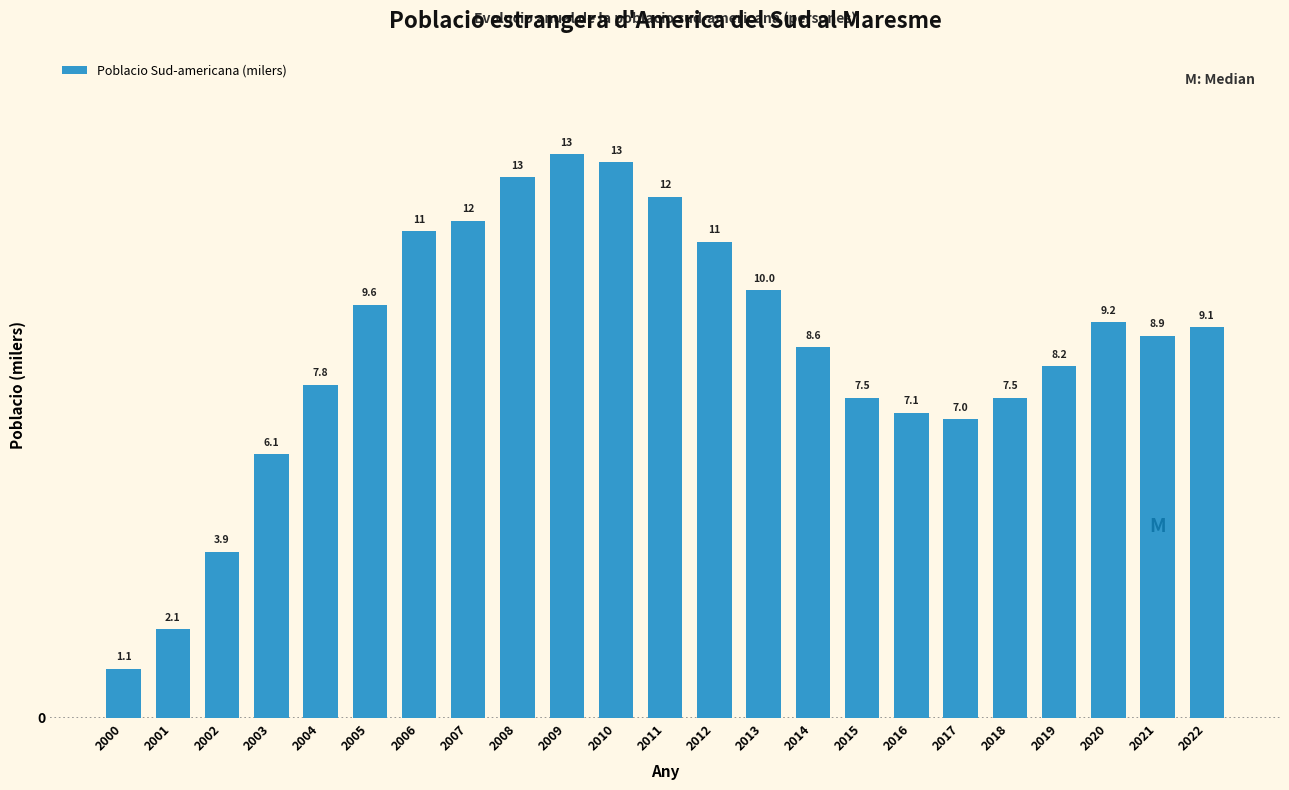

Reading left to right, extract all data points from this chart.

2000=1.1	2001=2.1	2002=3.9	2003=6.1	2004=7.8	2005=9.6	2006=11.3	2007=11.6	2008=12.6	2009=13.1	2010=12.9	2011=12.1	2012=11.1	2013=10.0	2014=8.6	2015=7.5	2016=7.1	2017=7.0	2018=7.5	2019=8.2	2020=9.2	2021=8.9	2022=9.1